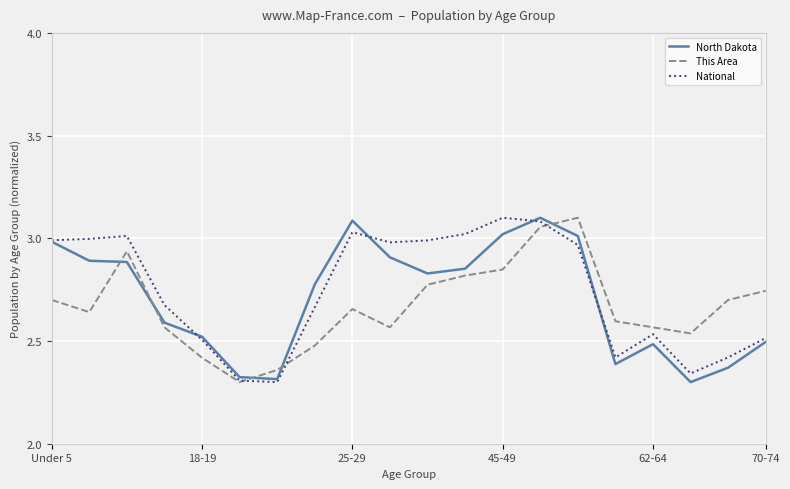

What are all the series names shown in the legend?

North Dakota, This Area, National